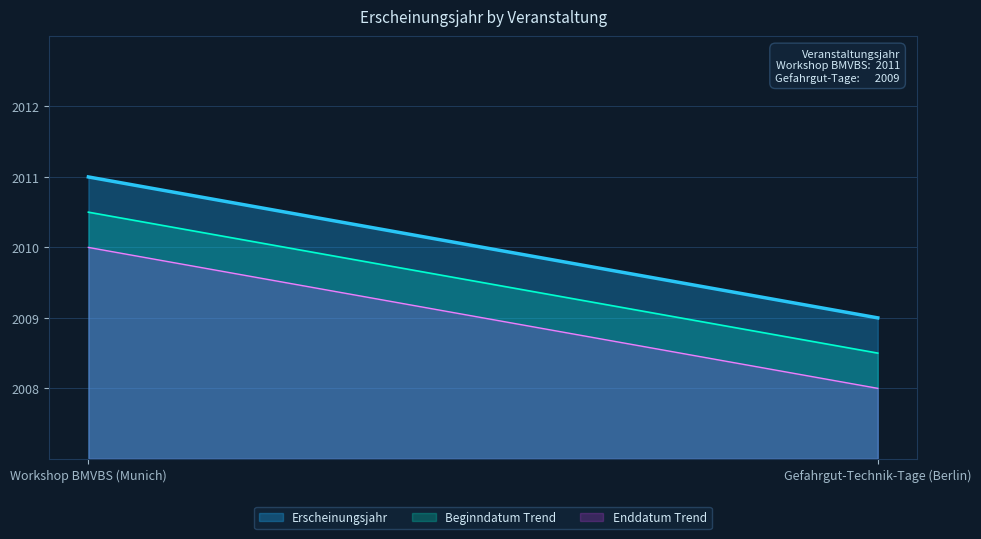

Reading right to left, what are all the values shown in this chart?

2009	2011